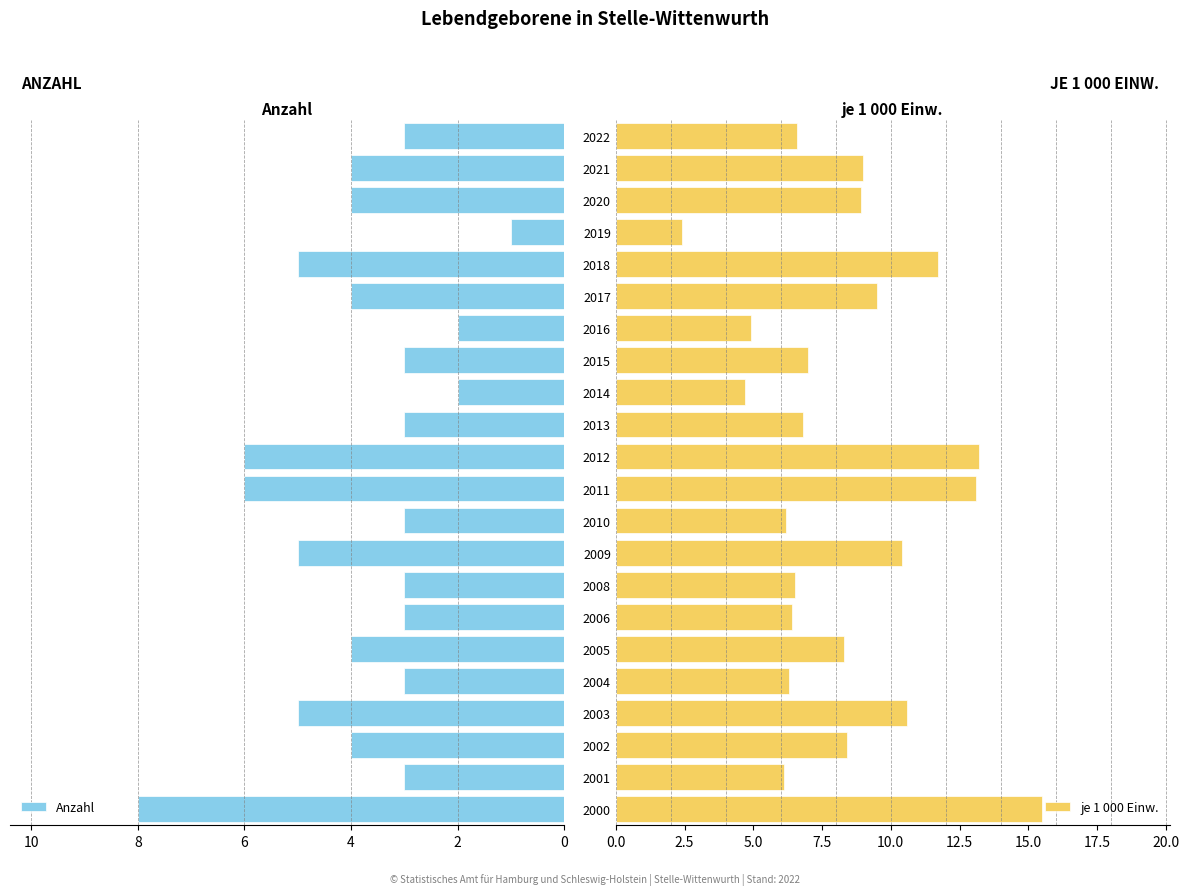

Reading left to right, extract all data points from this chart.

Anzahl: -8.0	-3.0	-4.0	-5.0	-3.0	-4.0	-3.0	-3.0	-5.0	-3.0	-6.0	-6.0	-3.0	-2.0	-3.0	-2.0	-4.0	-5.0	-1.0	-4.0	-4.0	-3.0
je 1 000 Einw.: 15.5	6.1	8.4	10.6	6.3	8.3	6.4	6.5	10.4	6.2	13.1	13.2	6.8	4.7	7.0	4.9	9.5	11.7	2.4	8.9	9.0	6.6